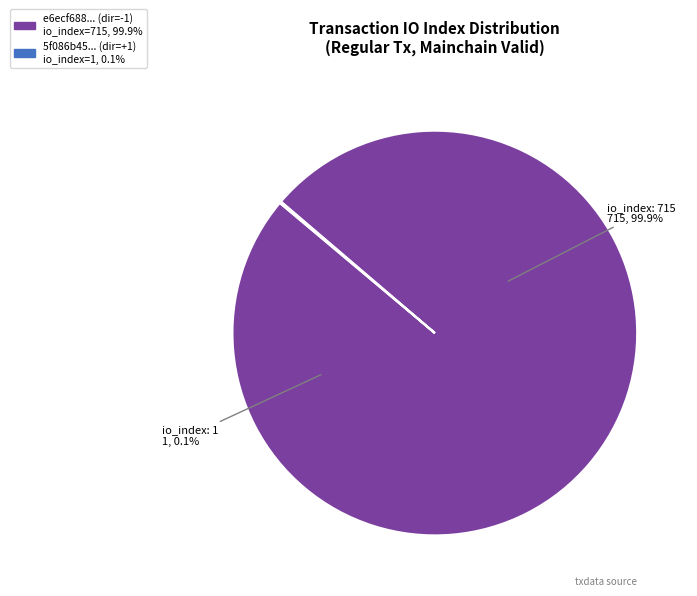

How many segments does this pie chart have?

2